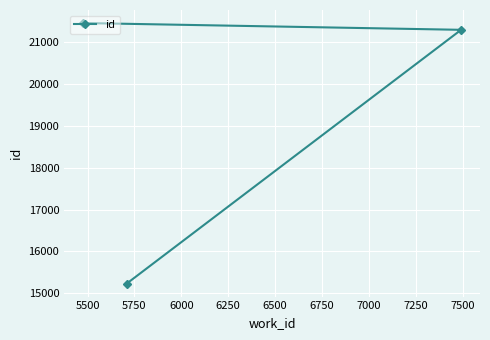

Reading left to right, what are all the values shown in this chart?

21446	15235	21284